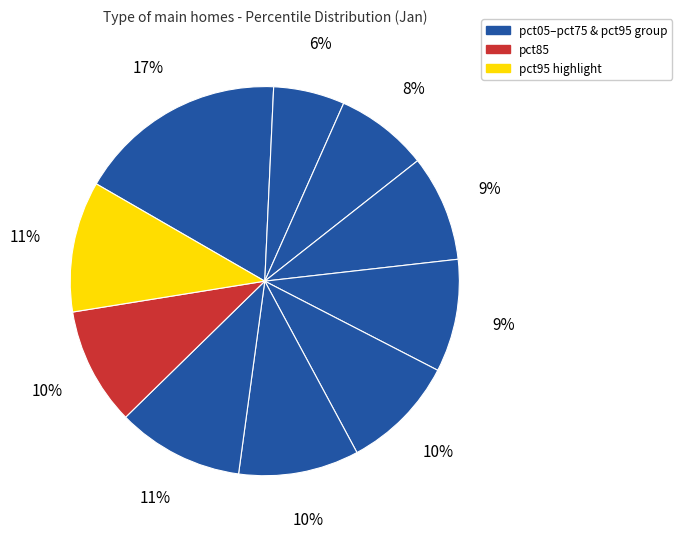

Count the number of slices in the pie.

10